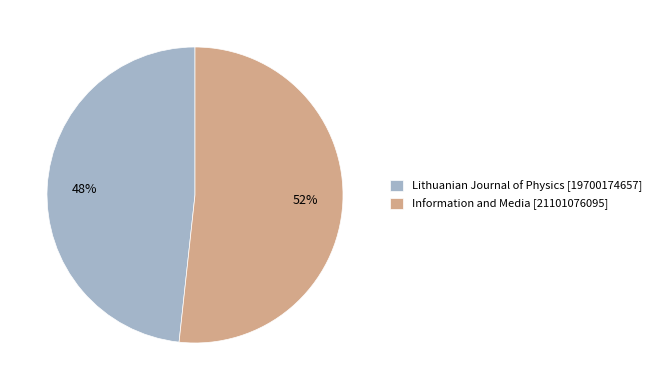

True or false: Lithuanian Journal of Physics accounts for 48% of the total.

True